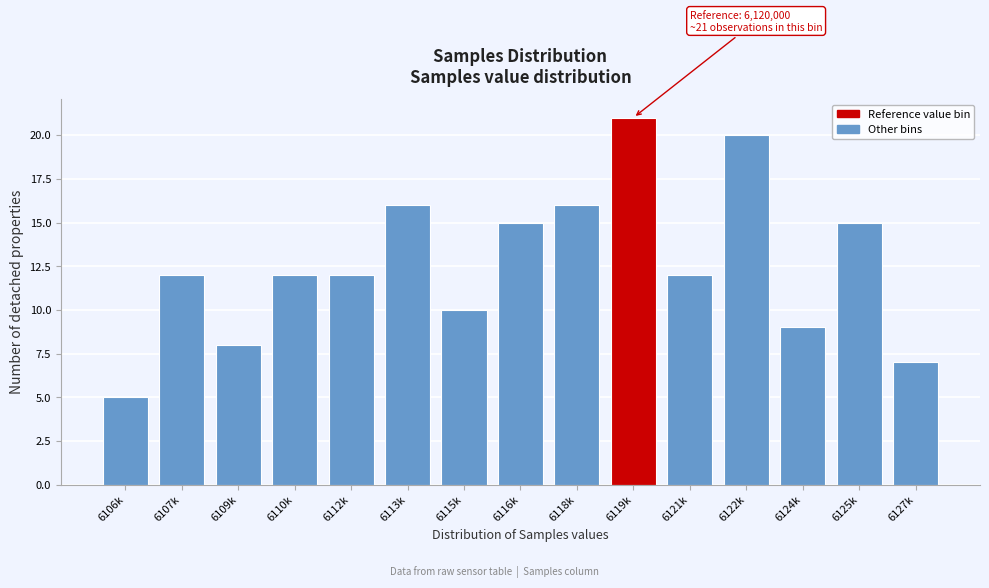

Reading left to right, transcribe all the data shown in this chart.

6106k=5	6107k=12	6109k=8	6110k=12	6112k=12	6113k=16	6115k=10	6116k=15	6118k=16	6119k=21	6121k=12	6122k=20	6124k=9	6125k=15	6127k=7